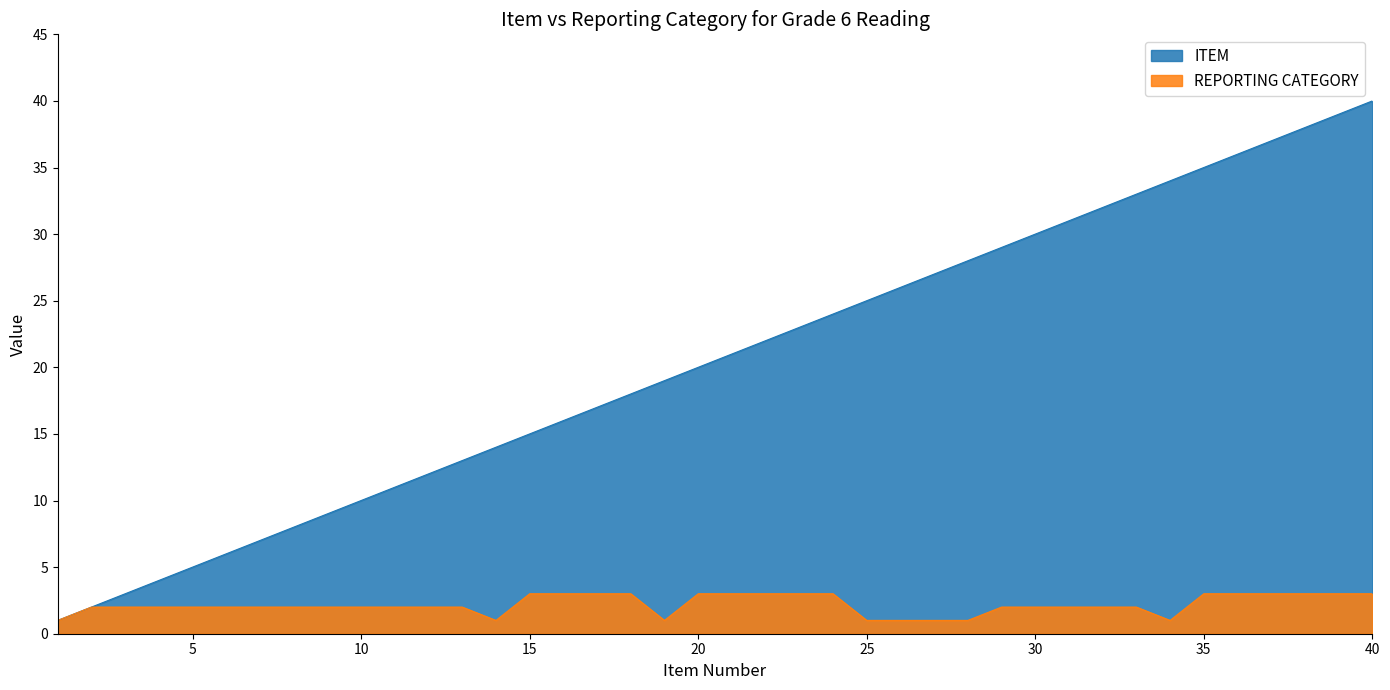

Which category has the lowest value across all series?

1